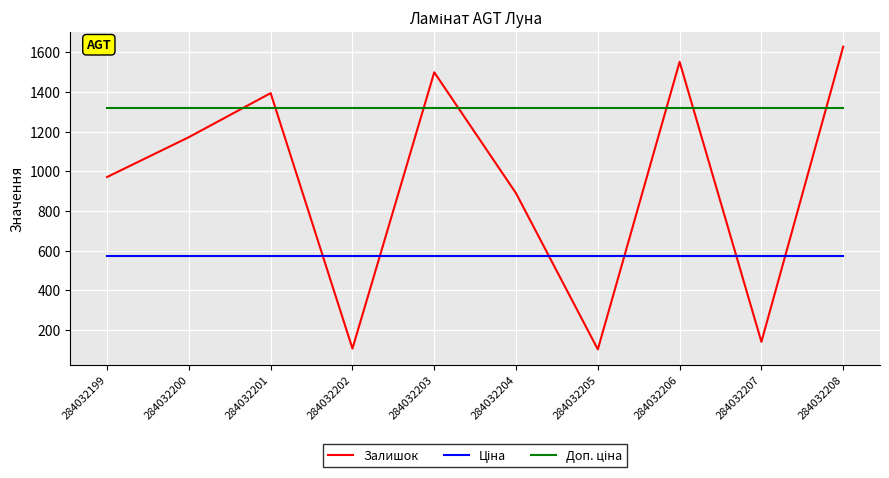

What is the total value across all series at 284032202?

1997.2